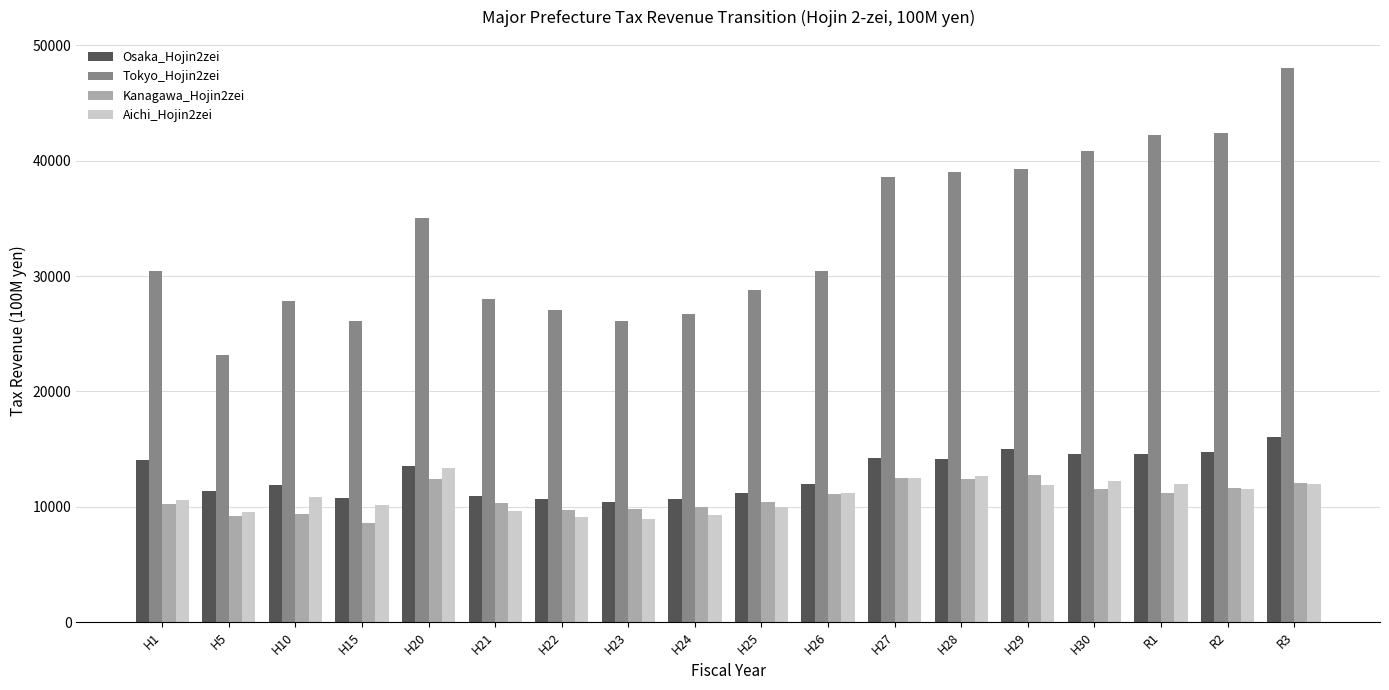

What is the difference between the Osaka_Hojin2zei values at H23 and H10?

1443